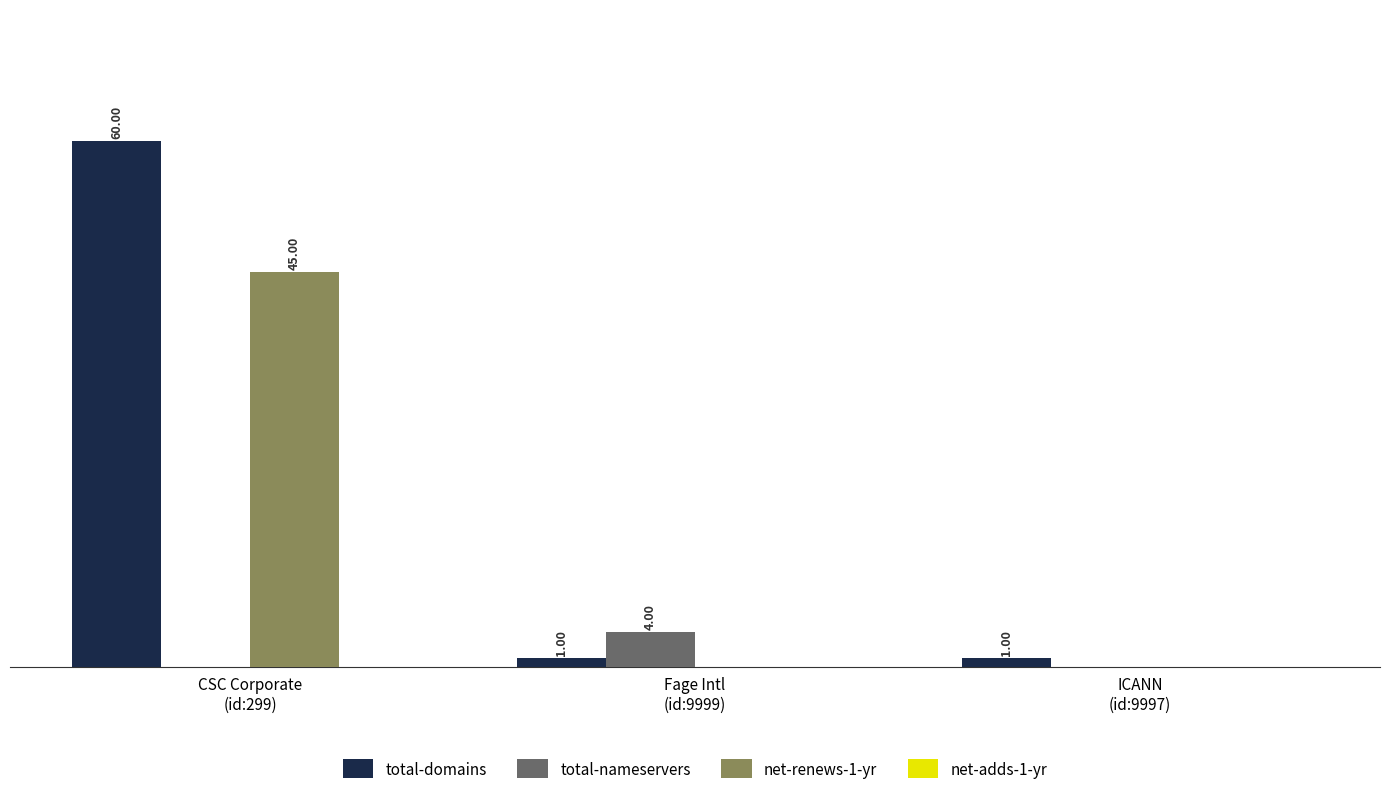

Which series has the largest total across all categories?

total-domains